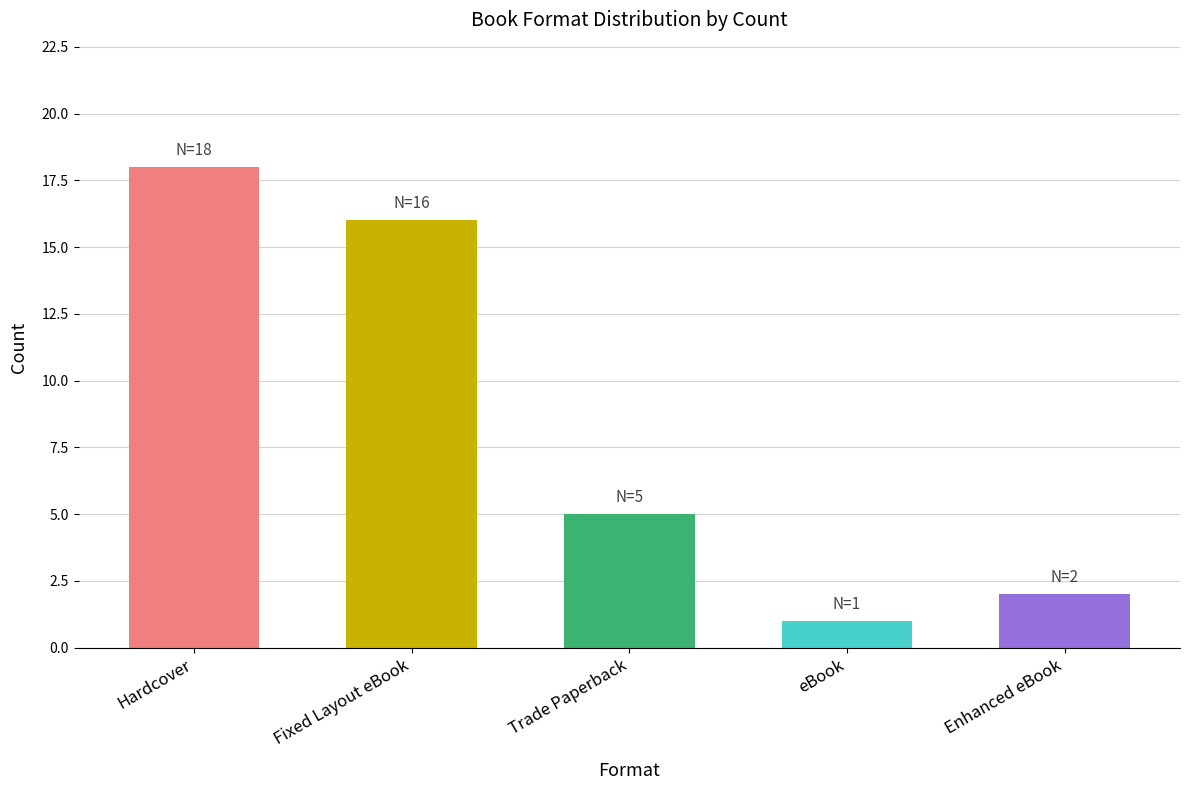

Rank the categories by value from highest to lowest.

Hardcover, Fixed Layout eBook, Trade Paperback, Enhanced eBook, eBook